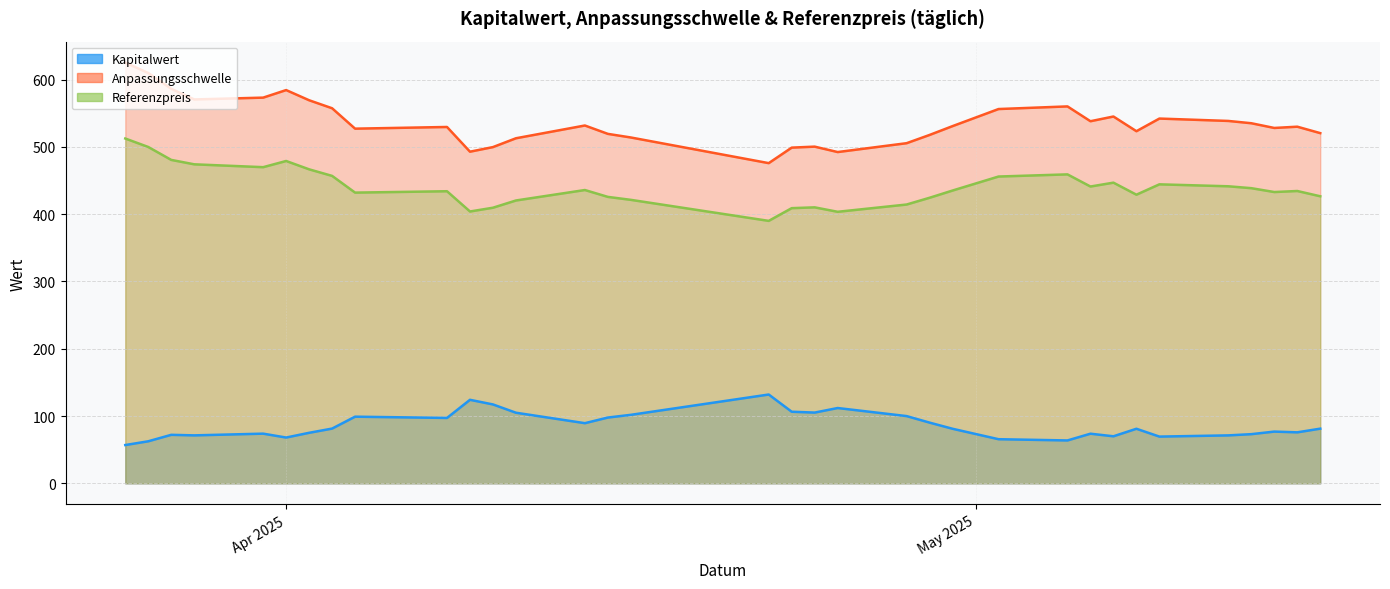

At which label is Kapitalwert closest to 94?

2025-04-08